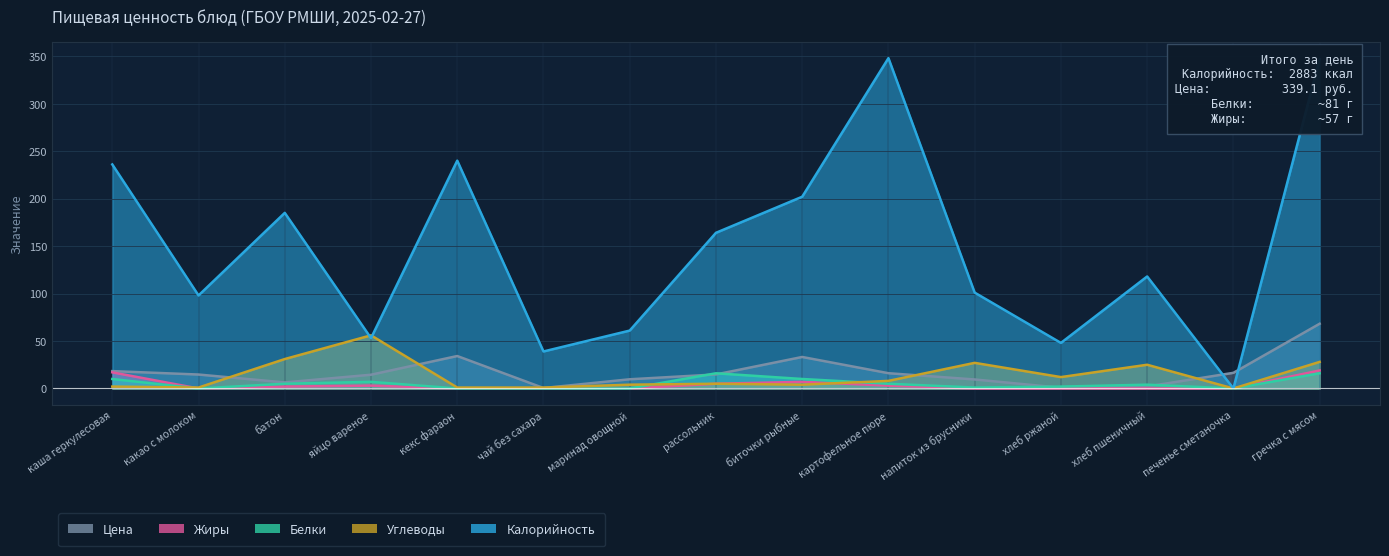

At which category does Углеводы reach its first local valley?

какао с молоком